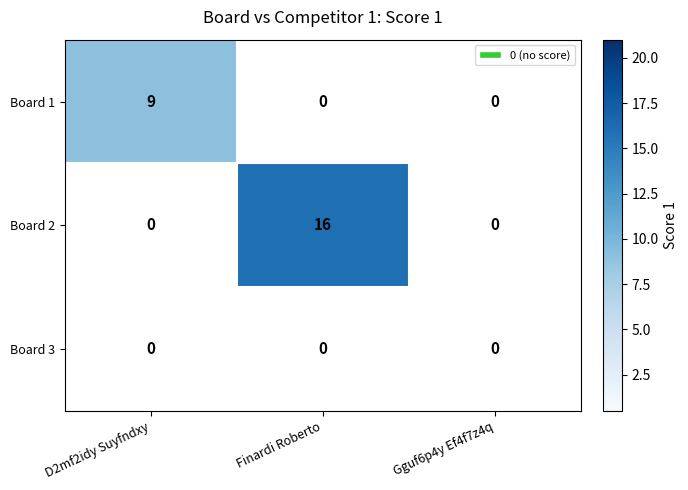

How many data points does each series have?

3